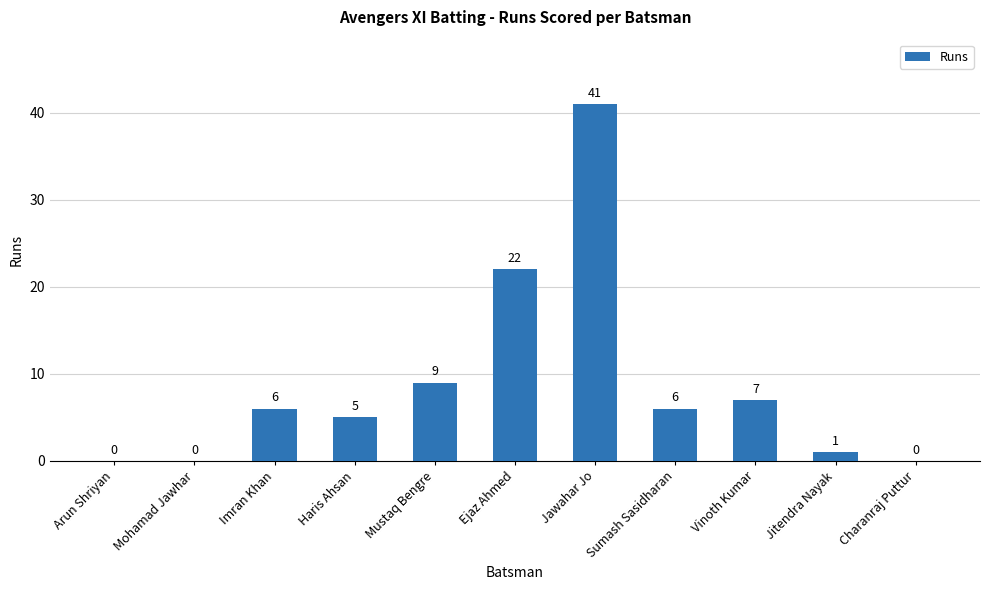

What is the sum of all values?

97